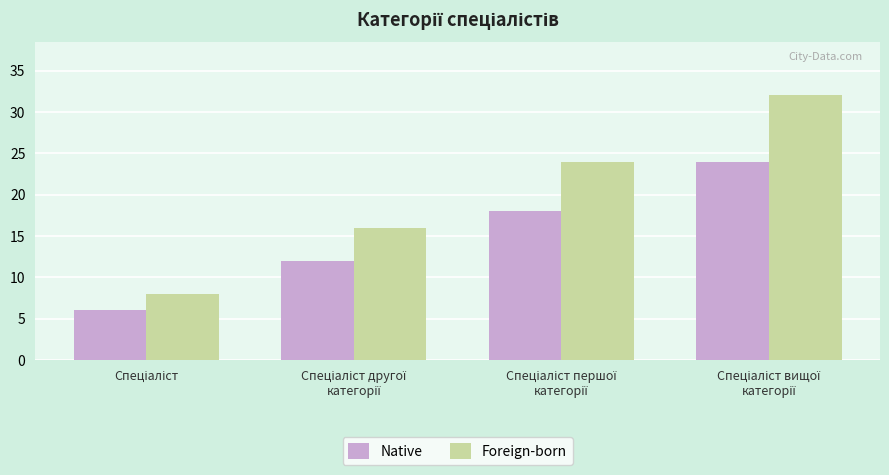

Reading right to left, list all the values displayed in this chart.

Native: 24	18	12	6
Foreign-born: 32	24	16	8